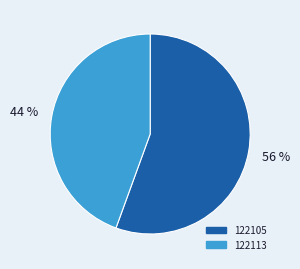

Combined, do 122113 and 122105 account for over 50%?

Yes